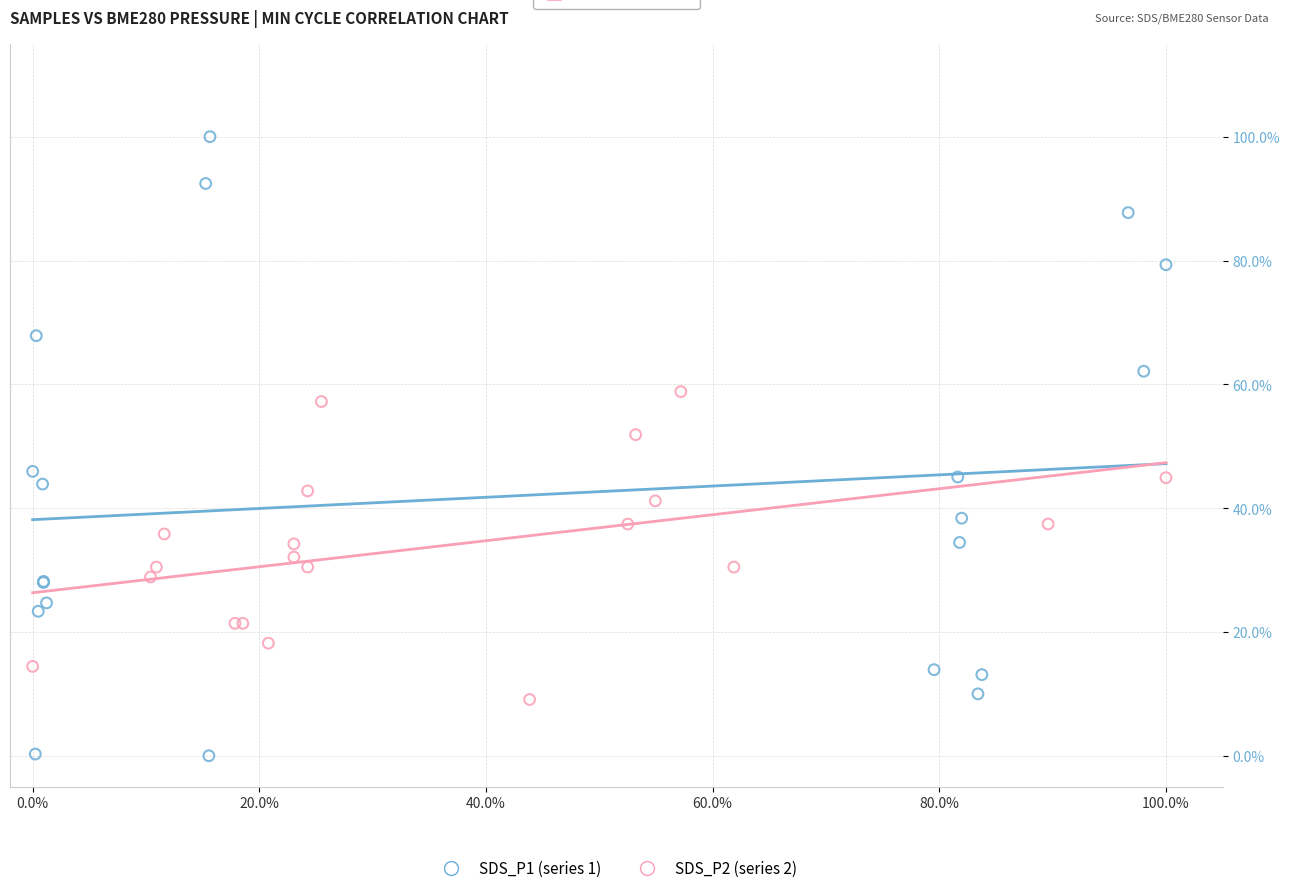

Which series has the widest spread of Y values?

SDS_P1 (series 1)